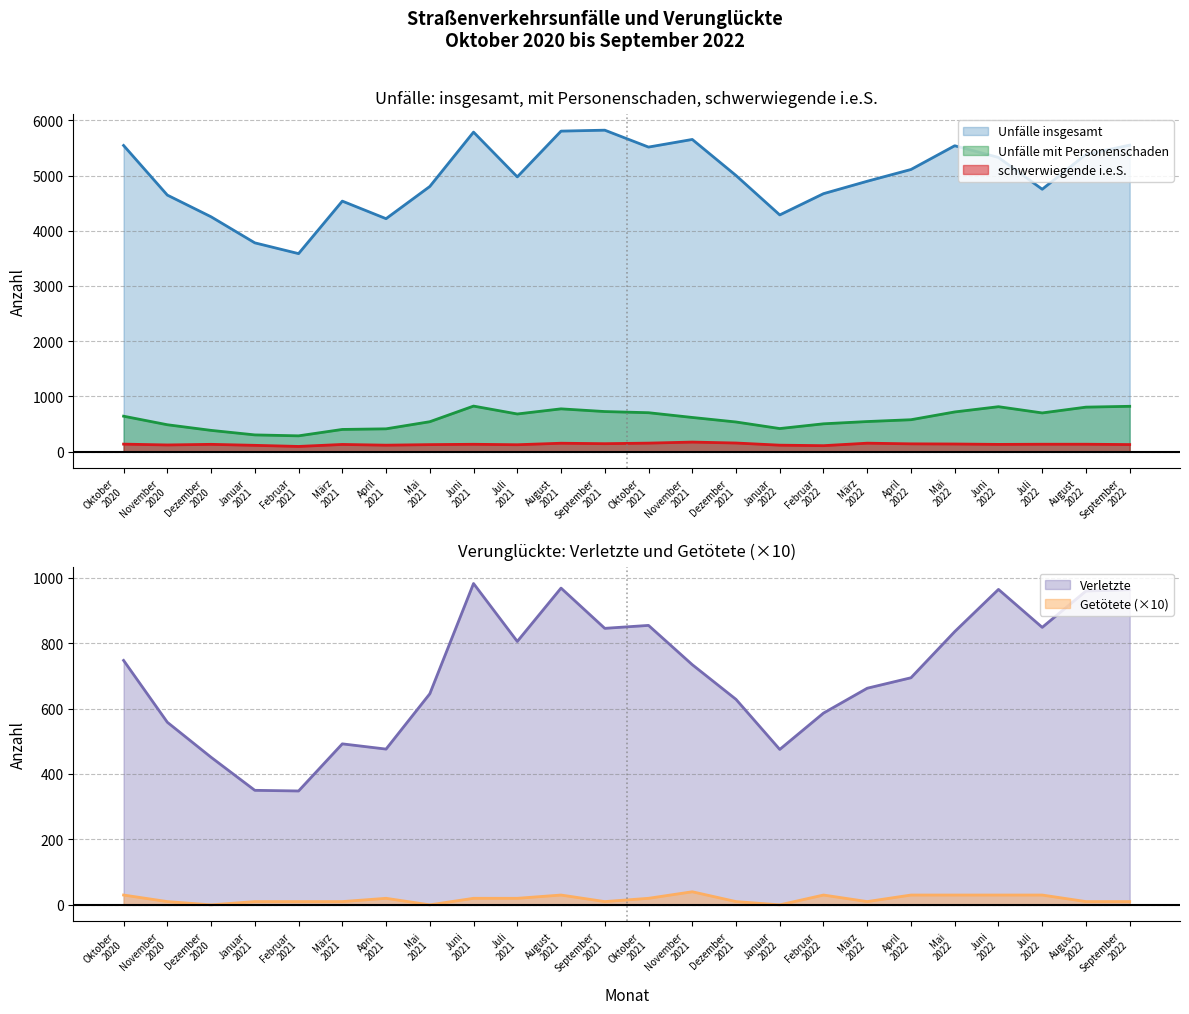

At which label is Unfälle insgesamt closest to 4703?

Februar
2022